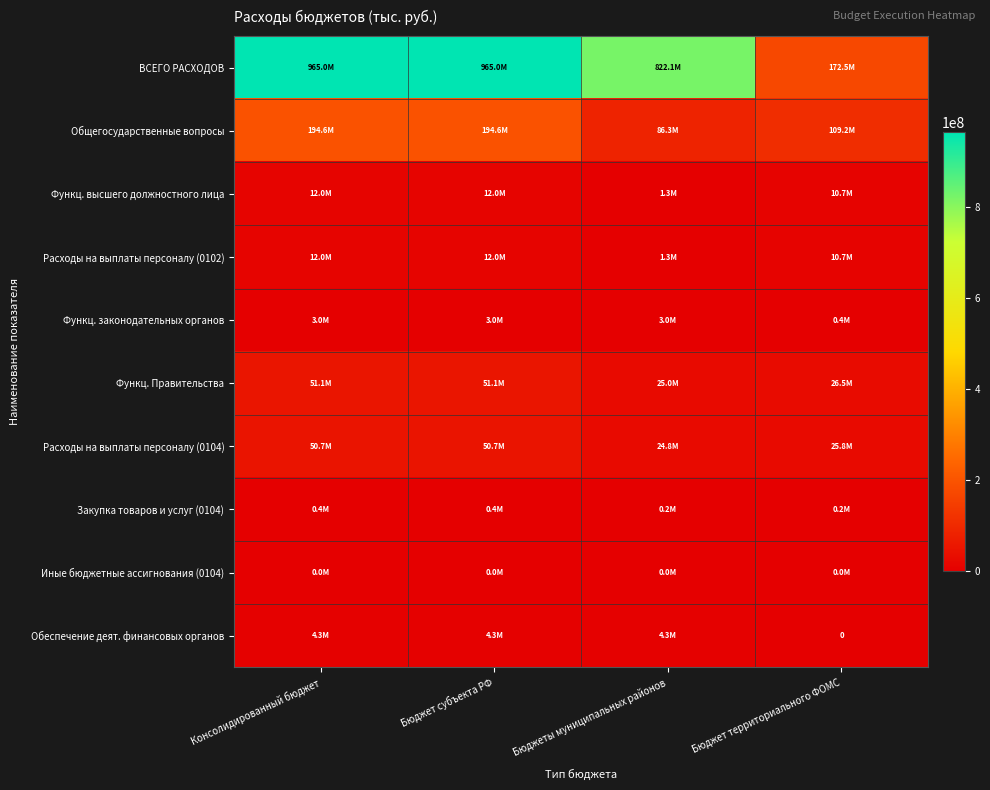

What is the average value of the Функц. высшего должностного лица series?

9017326.2